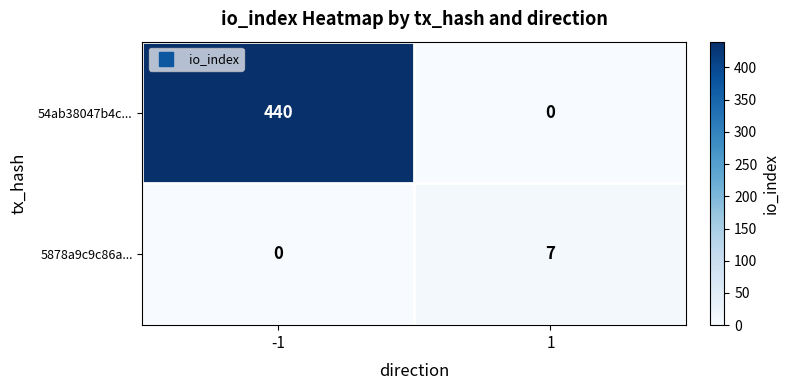

Between -1 and 1, which series saw the biggest shift?

54ab38047b4c...